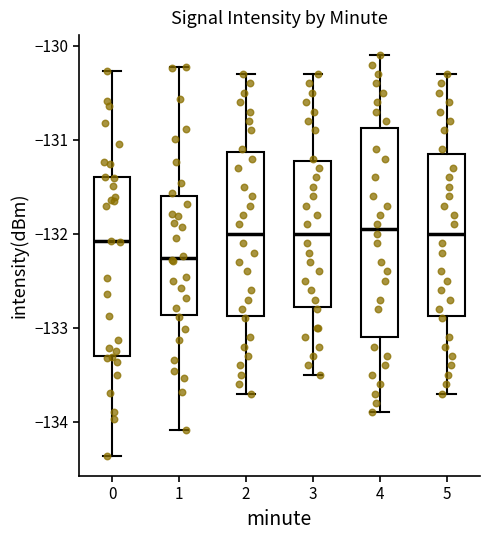

Comparing the boxes themselves (not the whiskers), which one is the tallest?

4